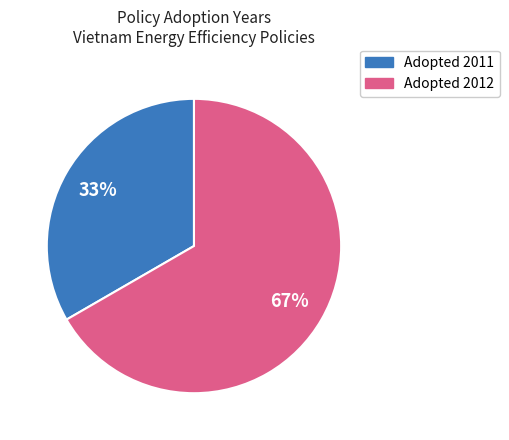

Is there a majority slice in this chart?

Yes